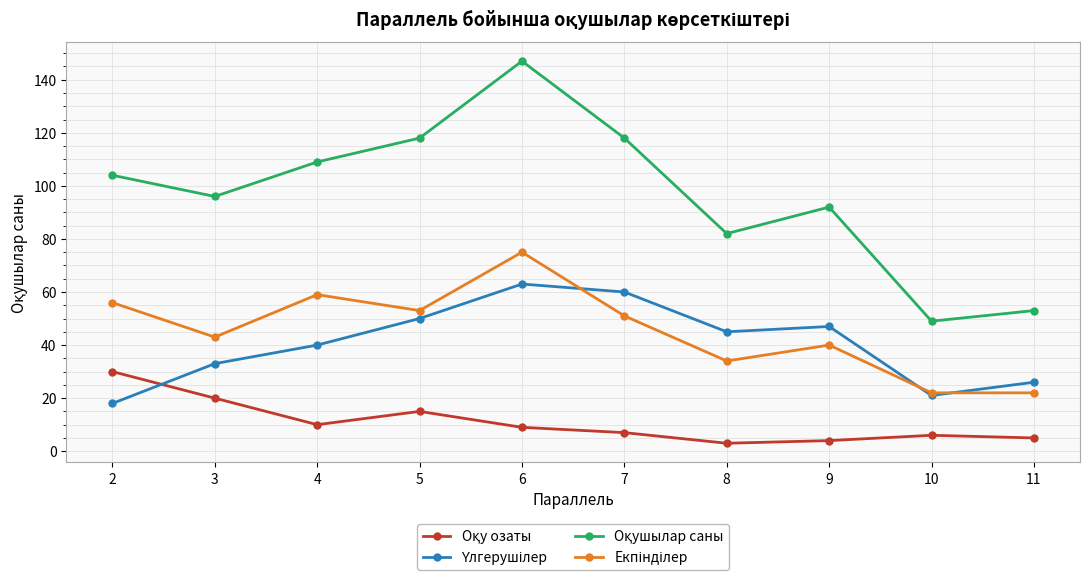

What is the maximum value shown in the chart?

147